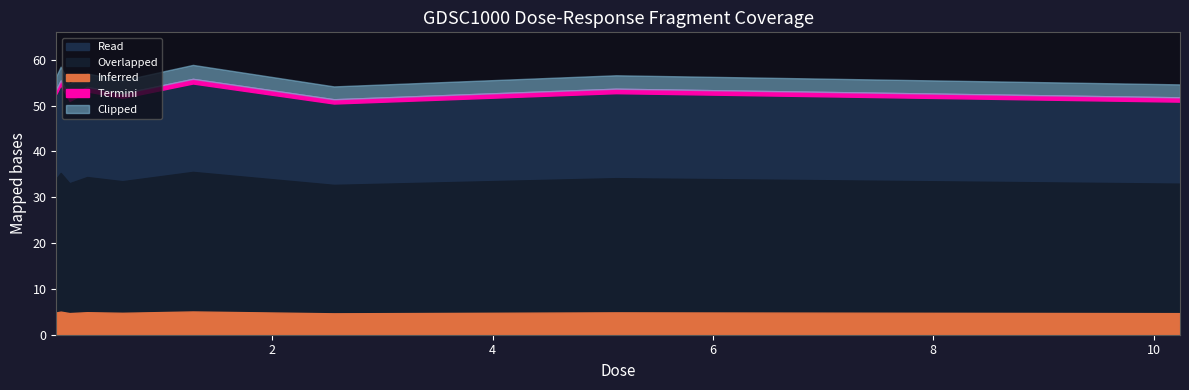

Rank the categories by value from highest to lowest.

1.28, 0.08, 0.32, 5.12, 0.04, 0.64, 0.16, 10.24, 2.56